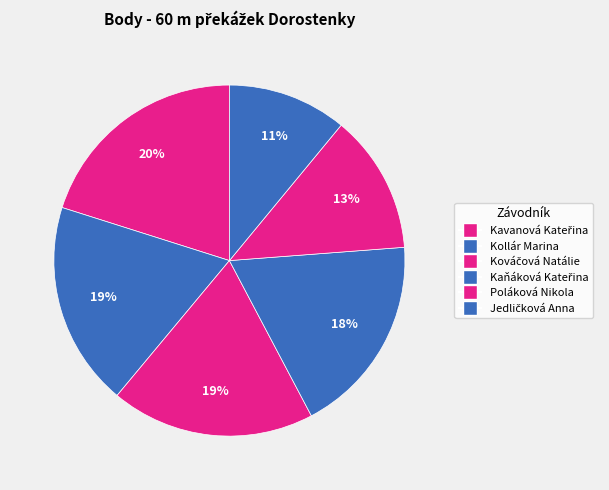

The Jedličková Anna slice represents 11% of the pie. True or false?

True